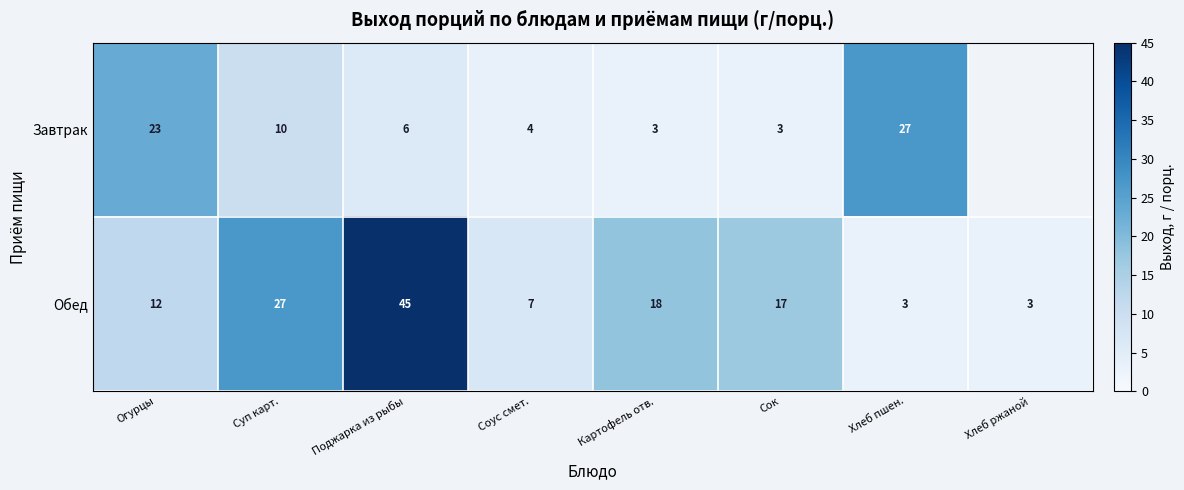

At how many categories does at least one series exceed 10?

6